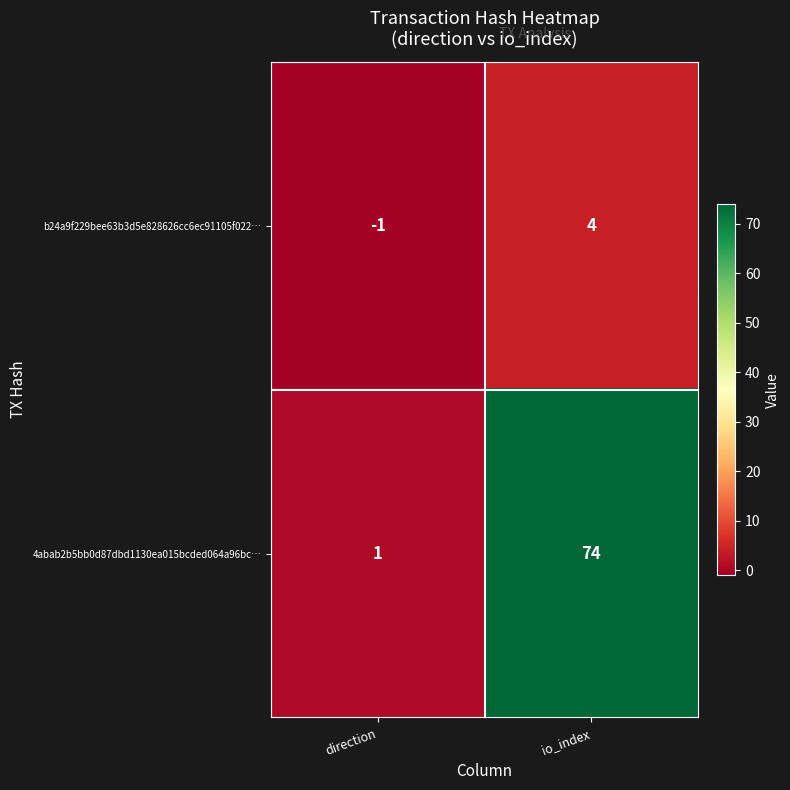

At how many categories does at least one series exceed 59?

1